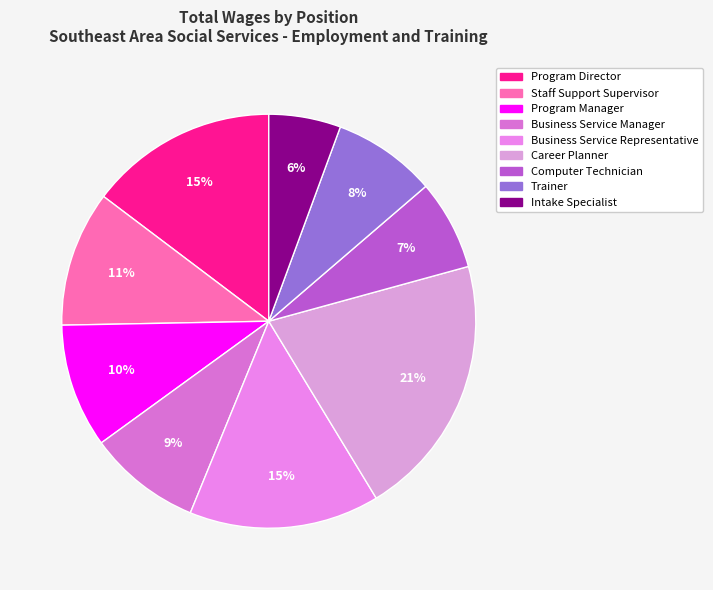

To the nearest percent, what is the combined percentage of Program Director and Business Service Representative?

30%